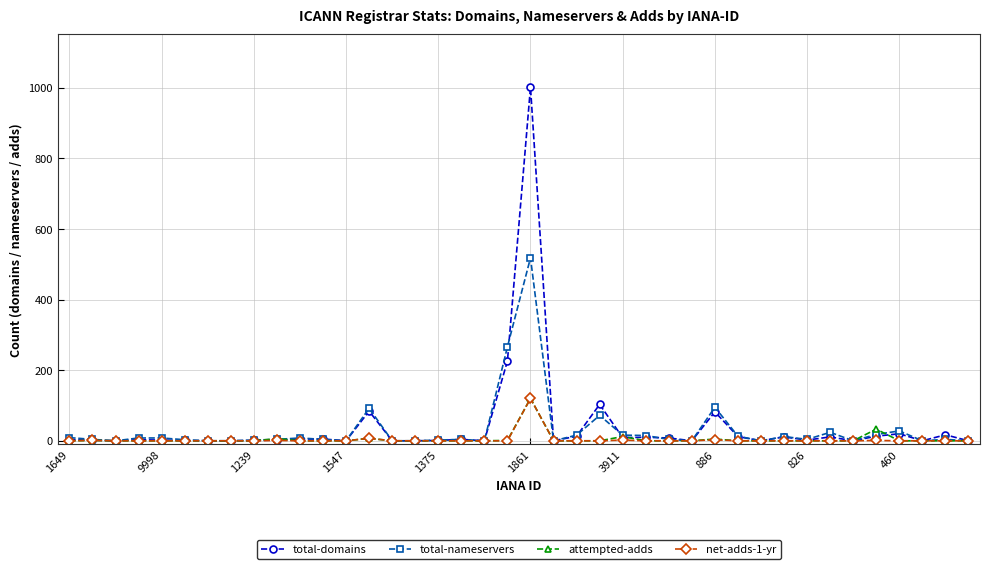

Which series has the largest range (max minus min)?

total-domains